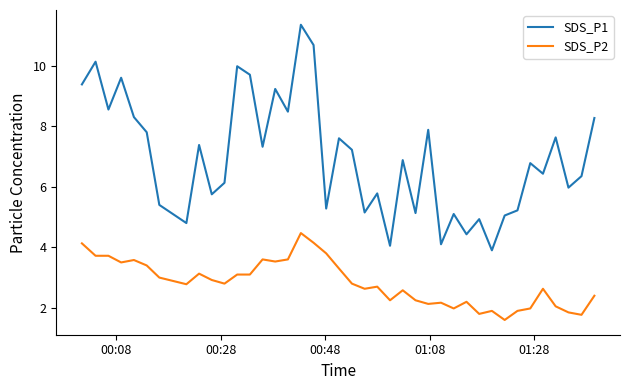

What is the smallest value displayed?

1.6